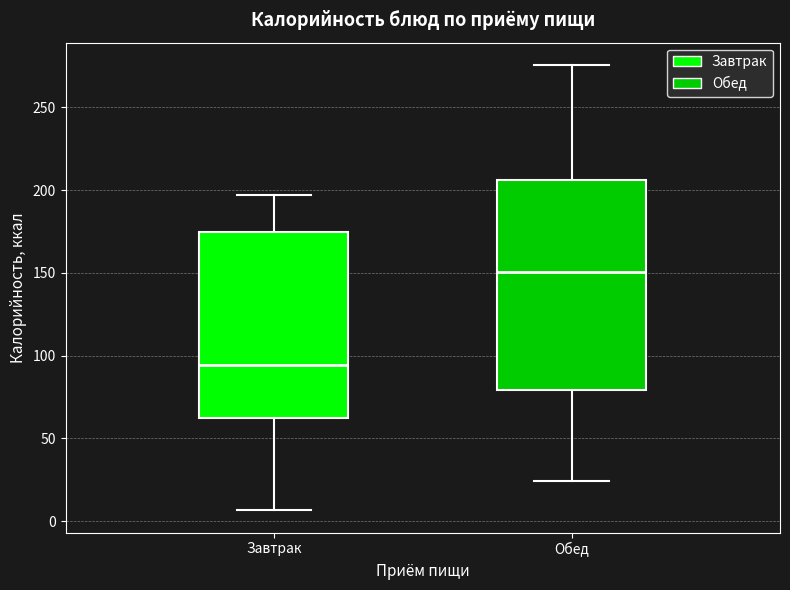

Which box is the tallest, from its lower edge to its upper edge?

Обед